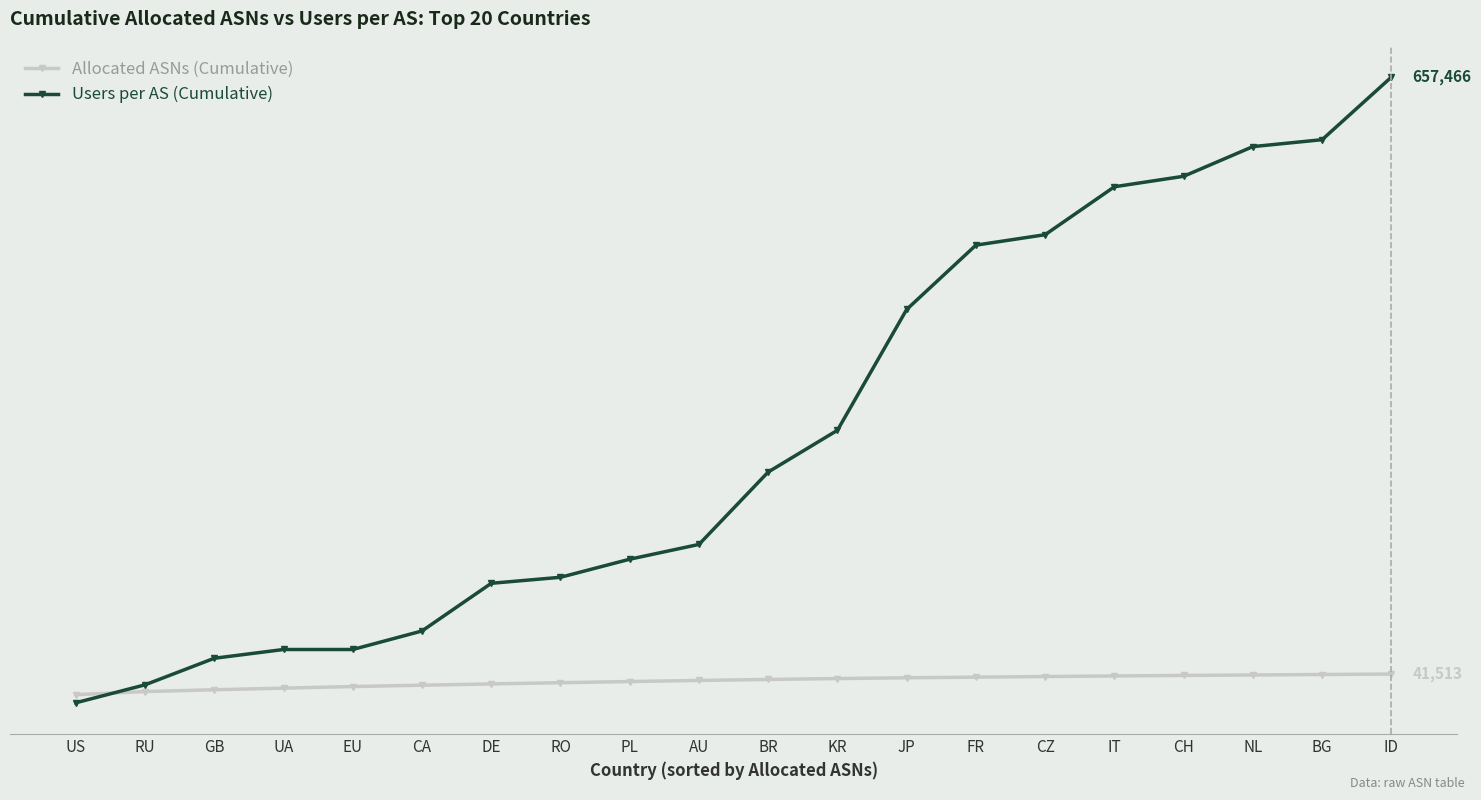

The value of Allocated ASNs (Cumulative) at RO is 57986. True or false?

False